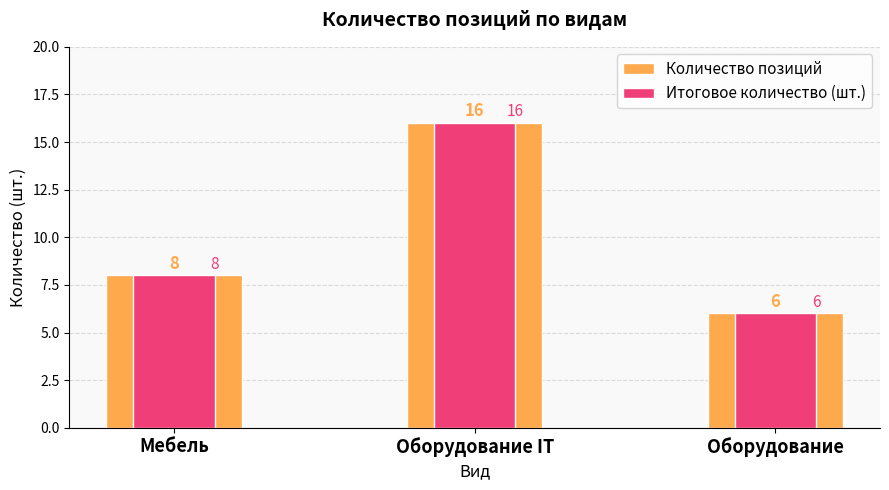

What is the value of the Итоговое количество (шт.) bar at the 3rd from the left?

6